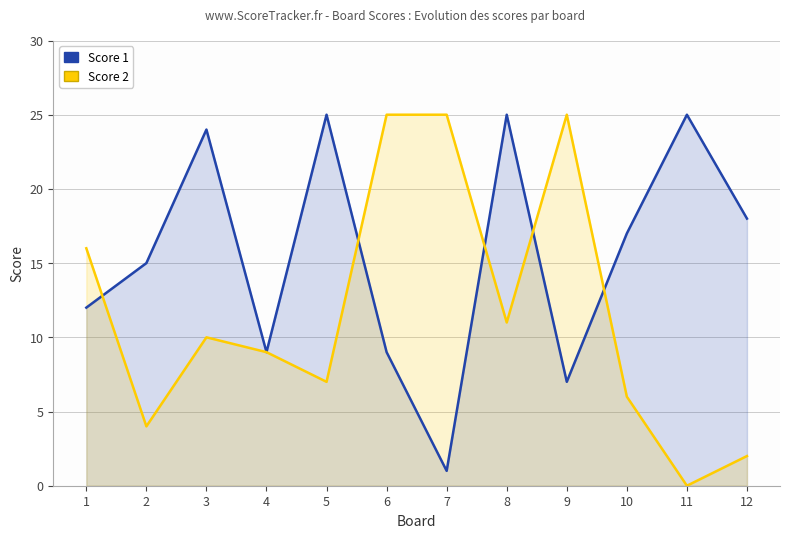

At how many categories does at least one series exceed 3?

12